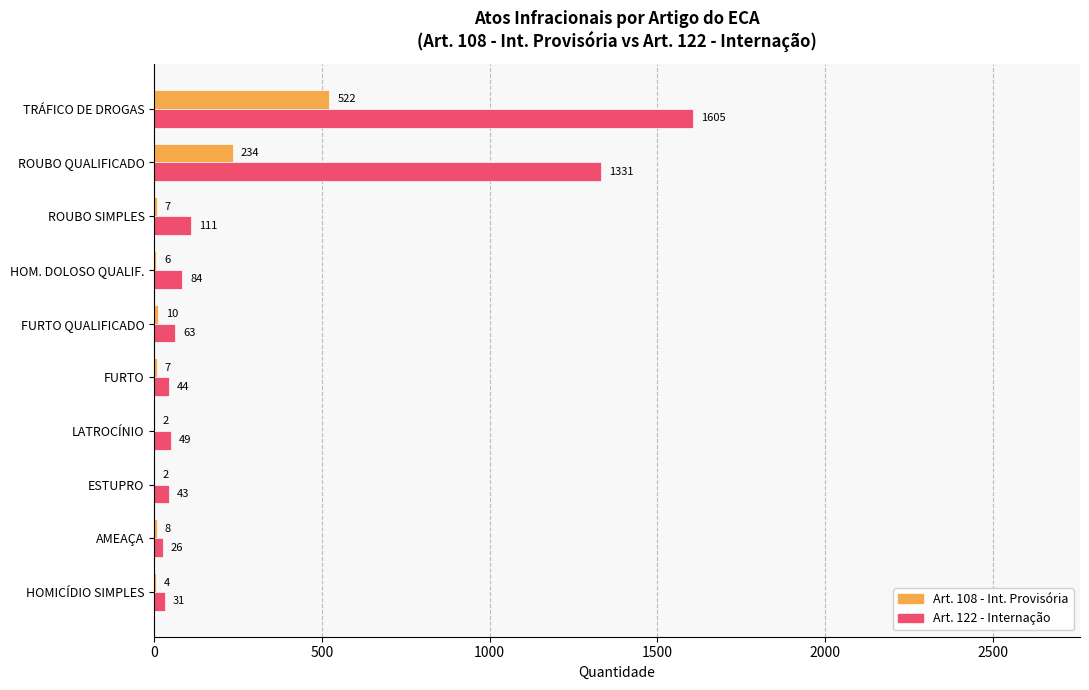

Is the value of Art. 122 - Internação at LATROCÍNIO greater than the value of Art. 108 - Int. Provisória at FURTO?

Yes